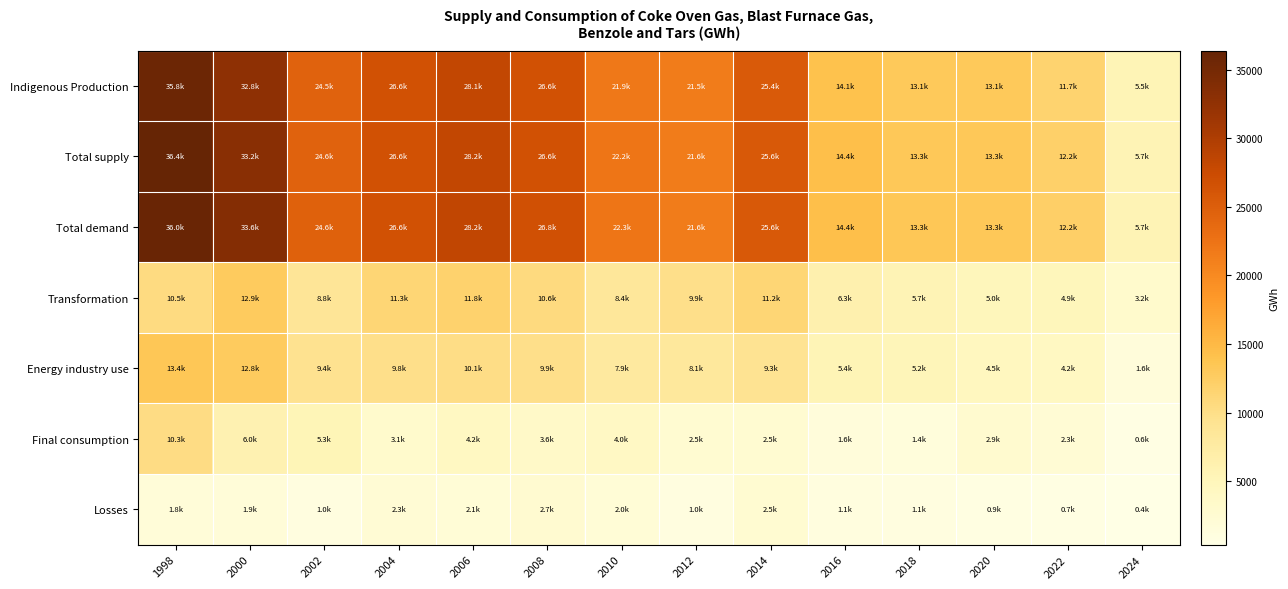

Reading left to right, transcribe all the data shown in this chart.

Indigenous Production: 1998=35782.0	2000=32797.1	2002=24460.5	2004=26567.5	2006=28144.3	2008=26570.5	2010=21922.8	2012=21494.6	2014=25441.4	2016=14089.2	2018=13134.2	2020=13083.0	2022=11733.2	2024=5490.0
Total supply: 1998=36391.0	2000=33239.7	2002=24559.8	2004=26606.3	2006=28196.9	2008=26638.8	2010=22185.9	2012=21550.3	2014=25581.3	2016=14433.0	2018=13318.1	2020=13289.7	2022=12170.8	2024=5665.8
Total demand: 1998=35971.0	2000=33607.2	2002=24588.5	2004=26644.5	2006=28240.0	2008=26757.0	2010=22318.5	2012=21599.9	2014=25618.0	2016=14425.2	2018=13349.4	2020=13269.1	2022=12195.0	2024=5667.9
Transformation: 1998=10474.0	2000=12886.8	2002=8816.4	2004=11314.6	2006=11842.8	2008=10580.9	2010=8428.6	2012=9910.5	2014=11223.4	2016=6291.0	2018=5703.9	2020=4999.4	2022=4933.2	2024=3179.2
Energy industry use: 1998=13433.0	2000=12782.3	2002=9415.5	2004=9843.1	2006=10131.0	2008=9876.9	2010=7909.4	2012=8136.3	2014=9331.0	2016=5446.1	2018=5191.5	2020=4470.9	2022=4246.4	2024=1555.8
Final consumption: 1998=10255.0	2000=6021.2	2002=5322.0	2004=3146.7	2006=4205.2	2008=3554.8	2010=4027.8	2012=2544.6	2014=2546.3	2016=1572.2	2018=1402.0	2020=2867.3	2022=2311.3	2024=556.0
Losses: 1998=1809.0	2000=1916.9	2002=1034.7	2004=2340.1	2006=2061.0	2008=2744.4	2010=1952.8	2012=1008.5	2014=2517.3	2016=1115.8	2018=1052.0	2020=931.5	2022=704.1	2024=376.9